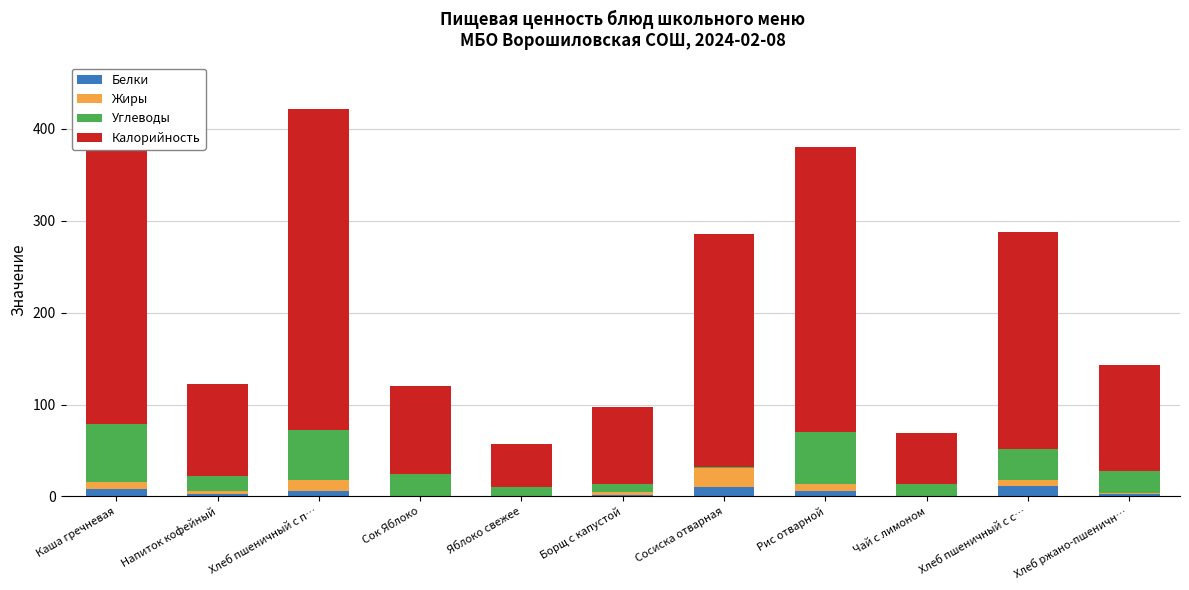

At which category is the sum across all series the highest?

Хлеб пшеничный с п…